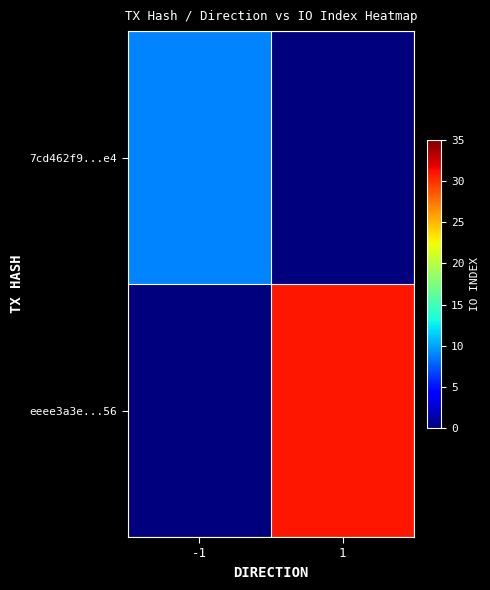

Reading right to left, what are all the values shown in this chart?

7cd462f9...e4: 1=0	-1=9
eeee3a3e...56: 1=31	-1=0